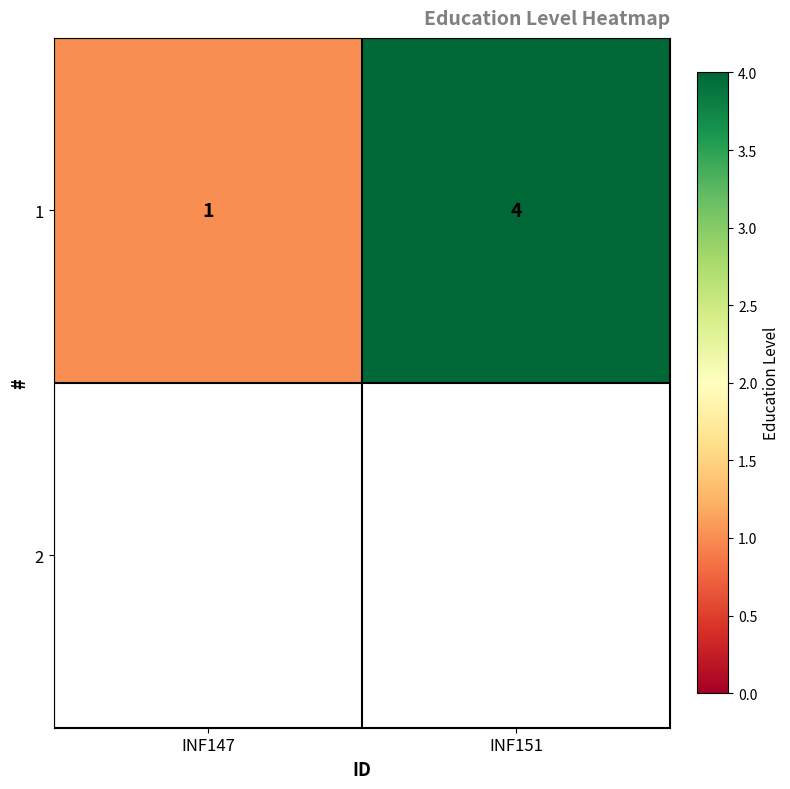

What is the change in value from INF147 to INF151?

+3